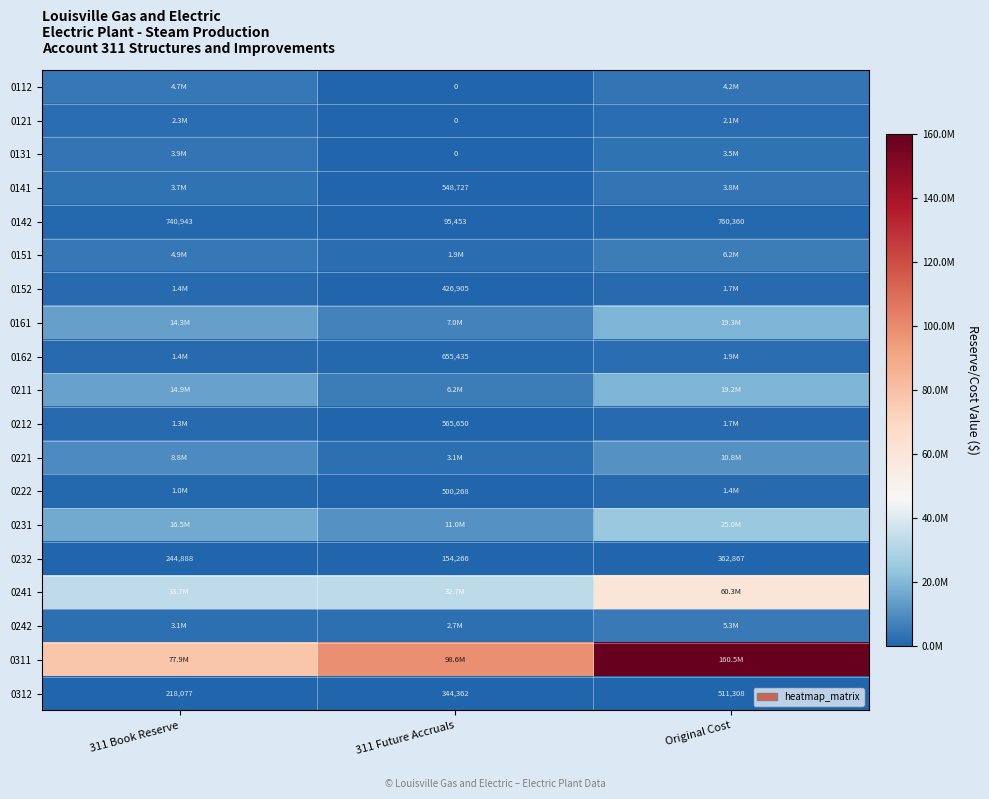

The 0312 series shows 511308 at Original Cost. True or false?

True